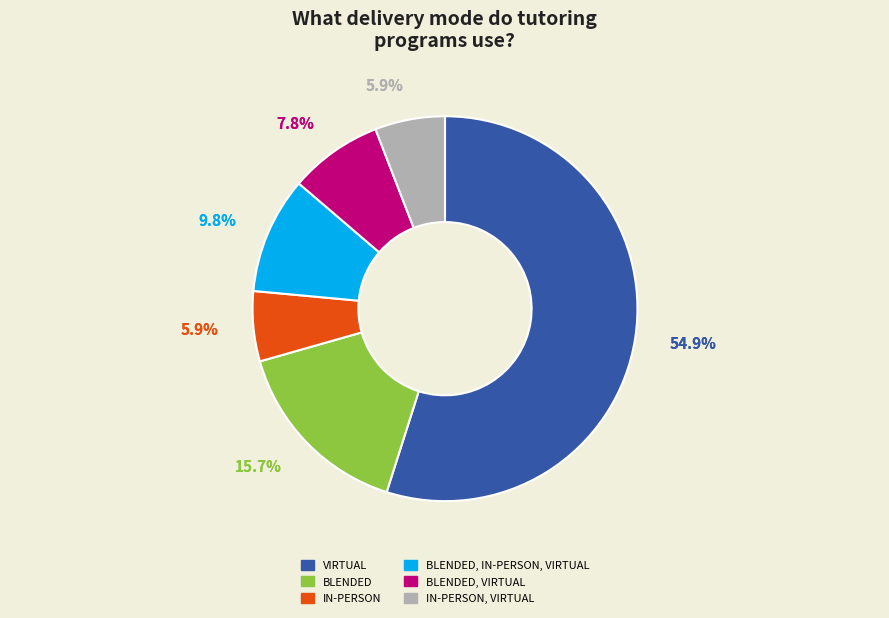

True or false: In-Person accounts for 6% of the total.

True